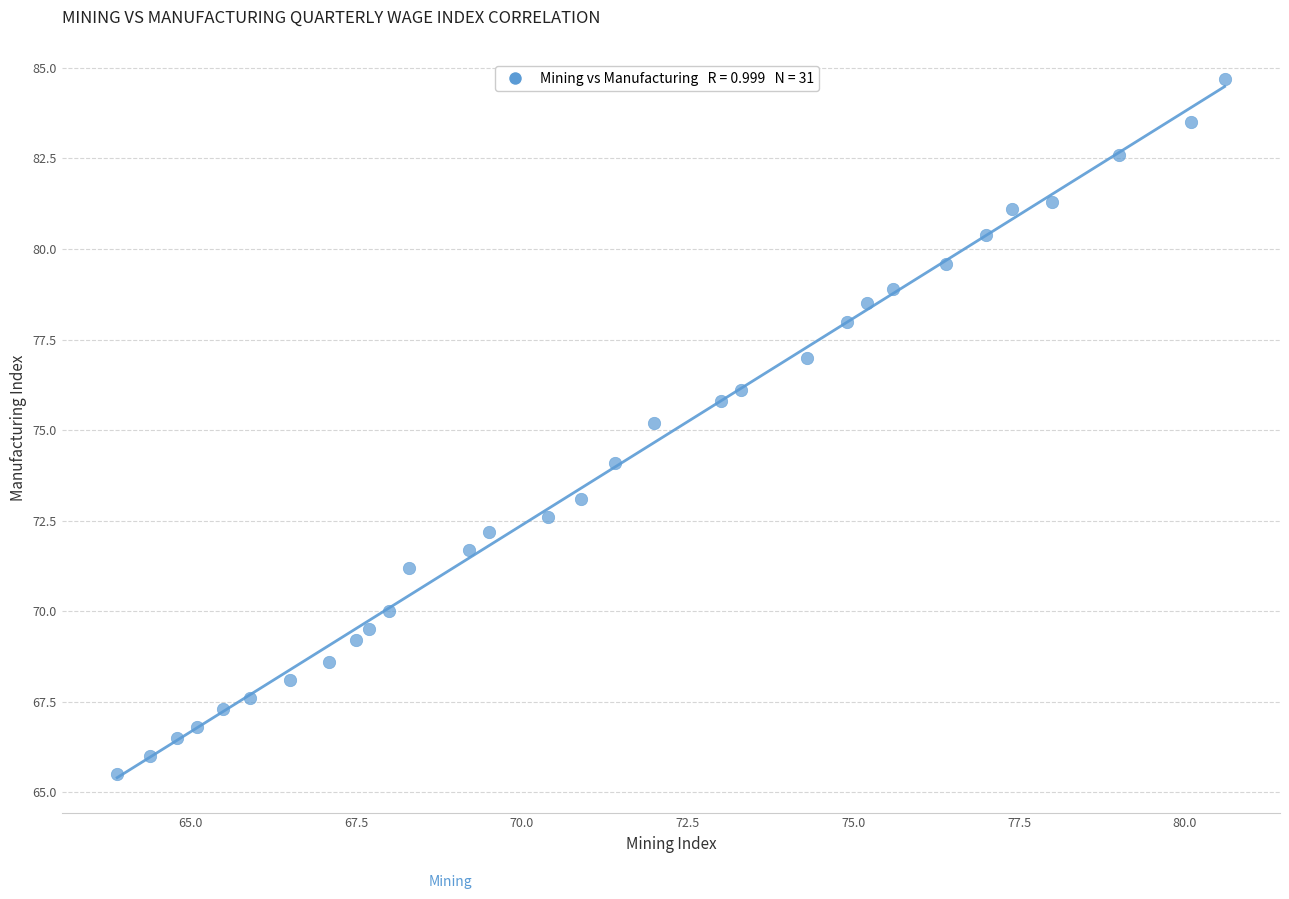

What is the range of Y values (max minus min)?

19.2